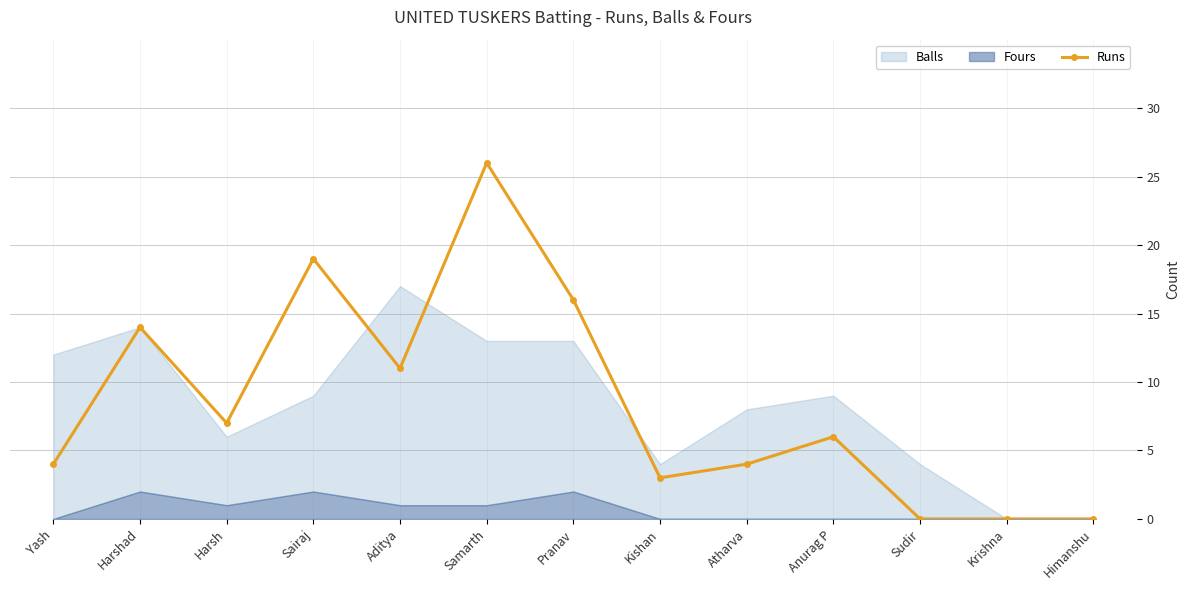

What is the label of the 9th point from the right?

Aditya